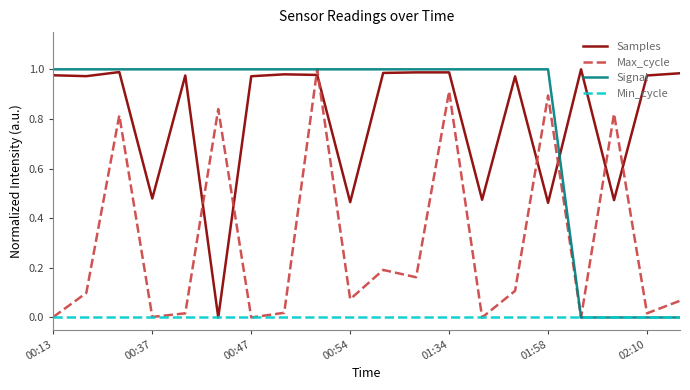

How many lines are shown in the chart?

4